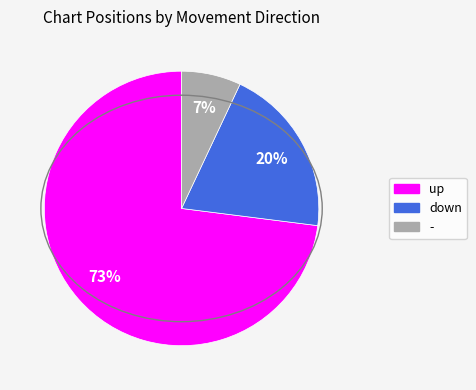

Does - represent more than half of the total?

No